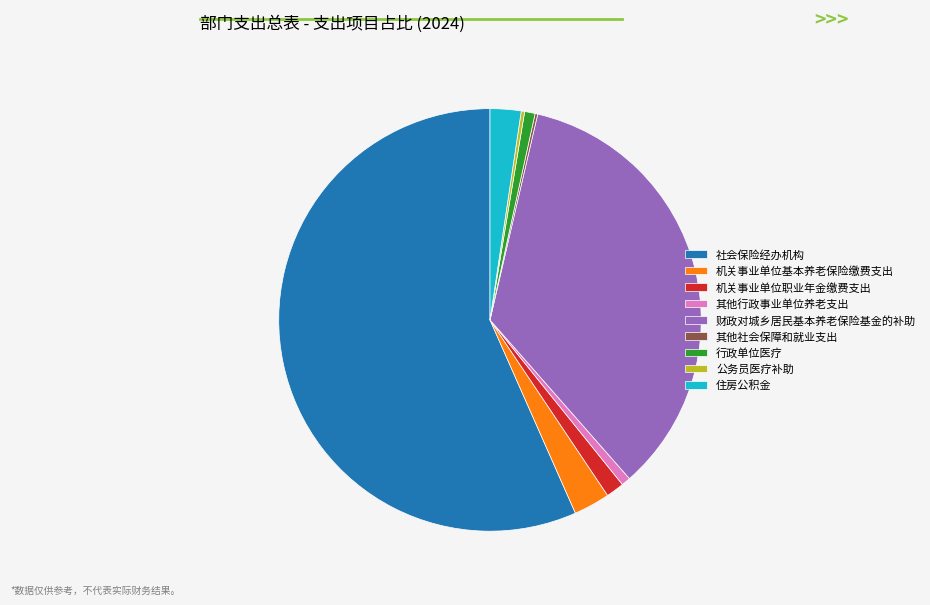

Combined, do 住房公积金 and 机关事业单位职业年金缴费支出 account for over 50%?

No